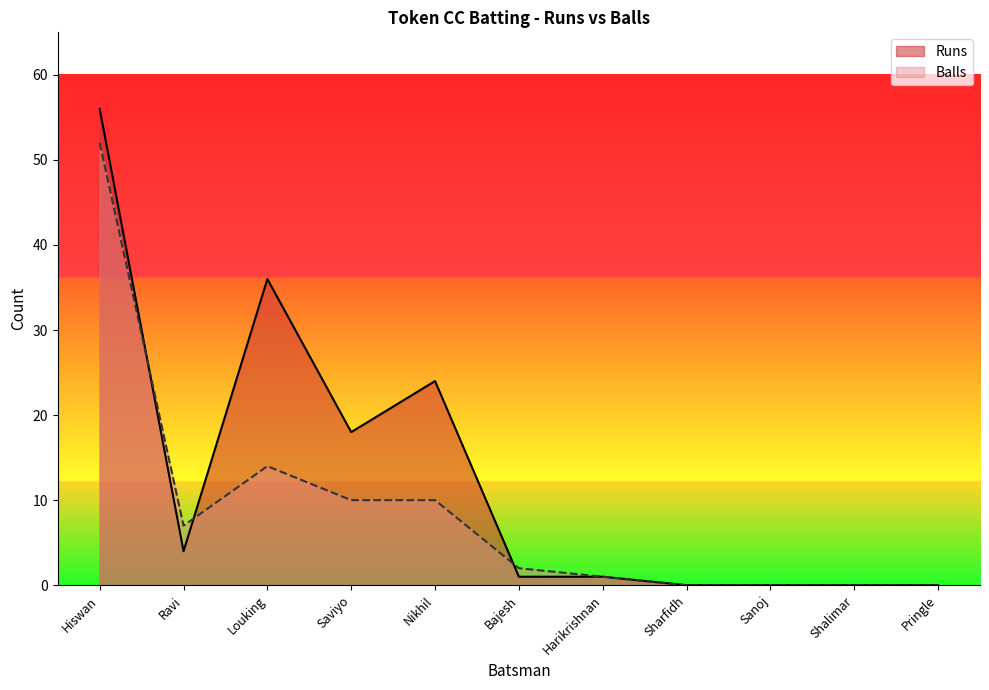

Is the value of Runs at Shalimar greater than the value of Balls at Harikrishnan?

No